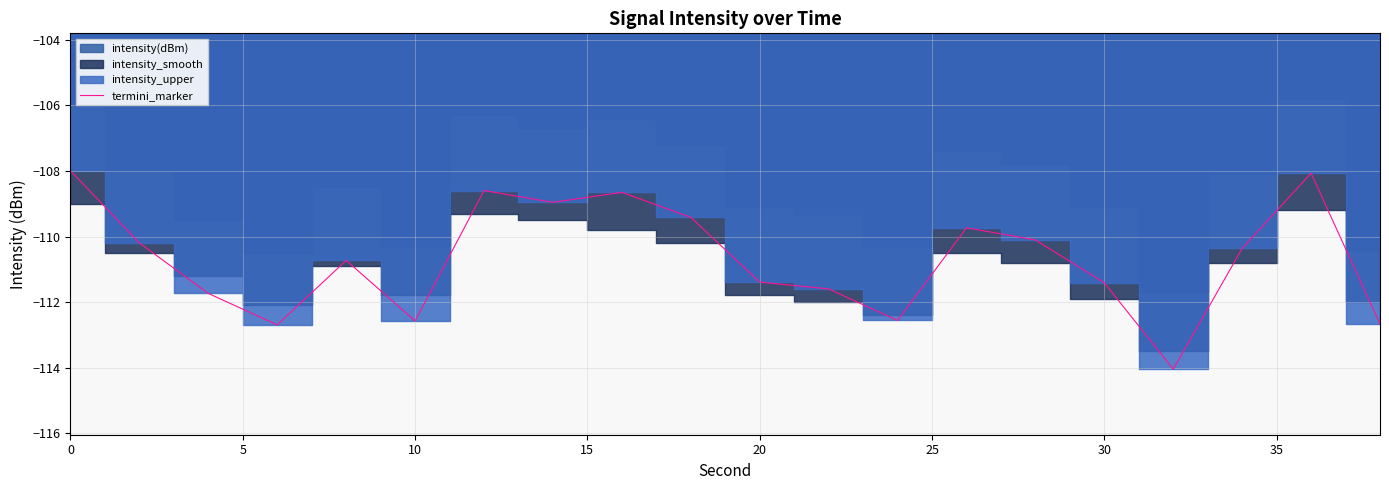

The termini_marker series shows -108.0 at 0. True or false?

True